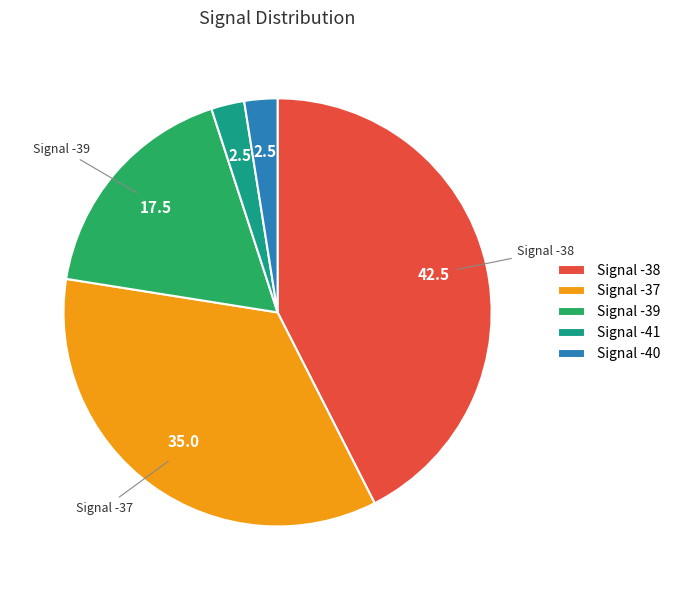

Between Signal -37 and Signal -41, which is larger?

Signal -37